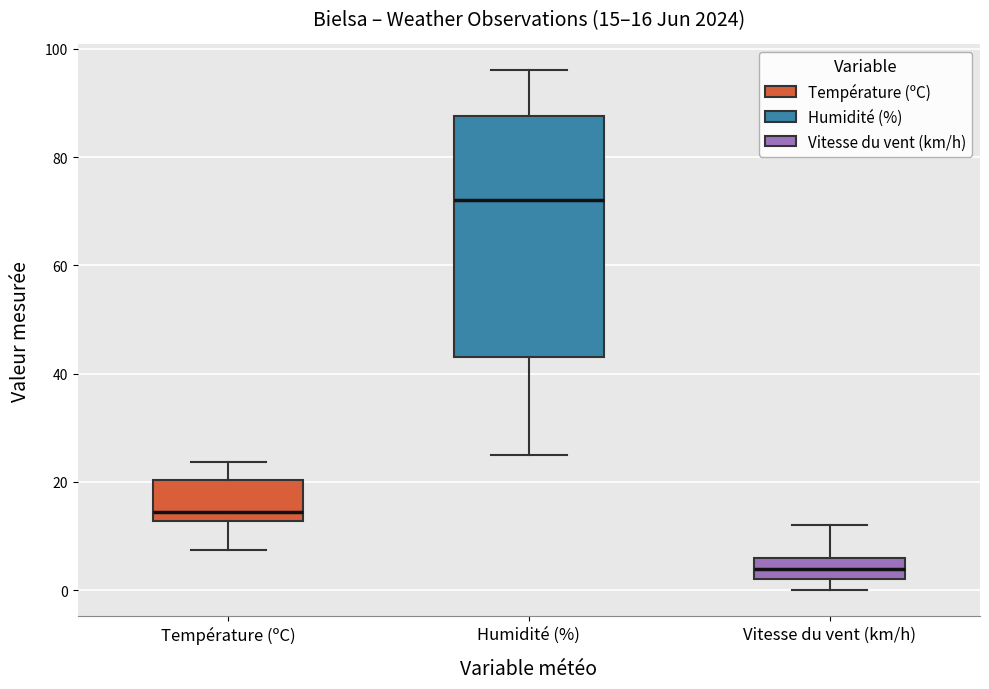

Which box is the tallest, from its lower edge to its upper edge?

Humidité (%)